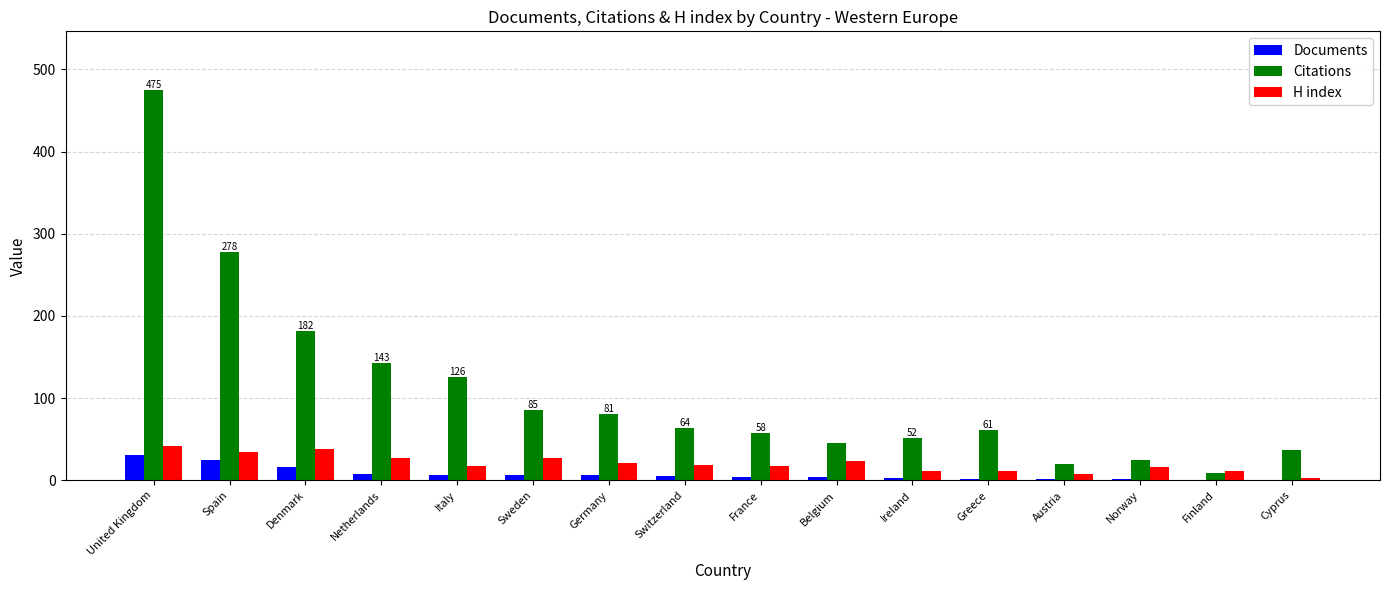

What are all the series names shown in the legend?

Documents, Citations, H index